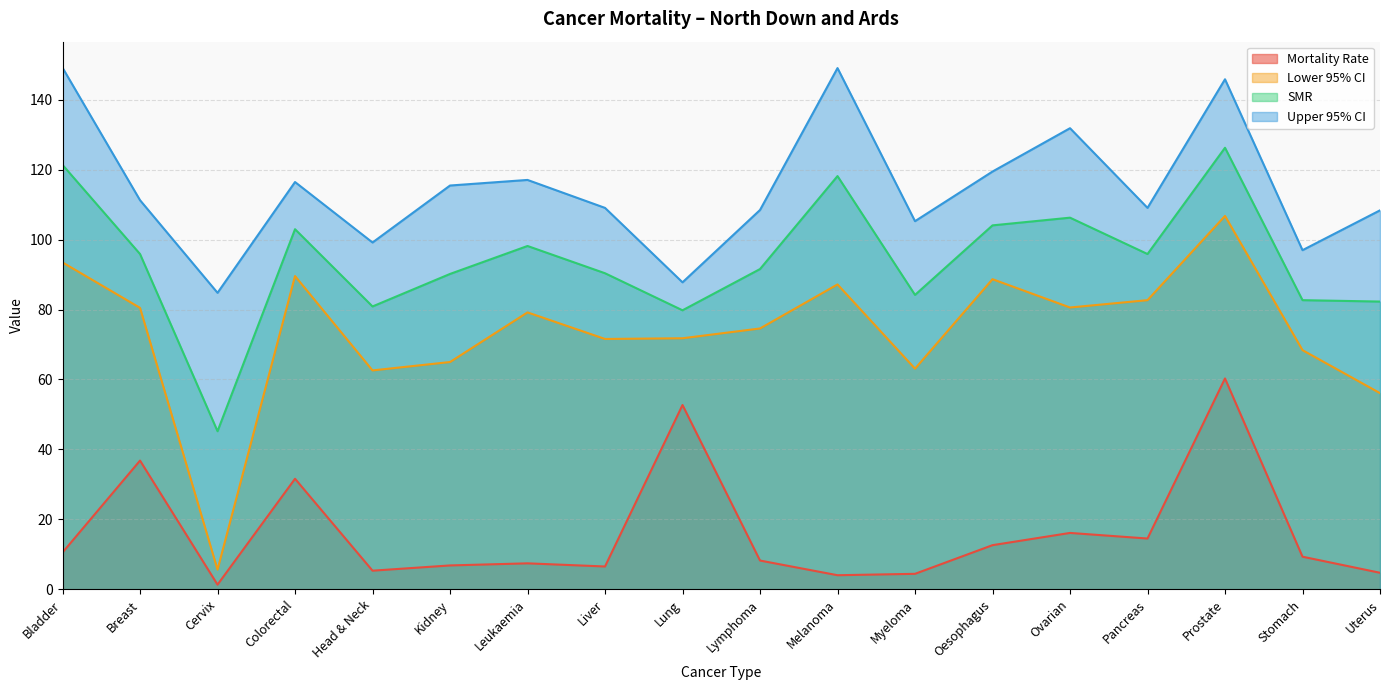

At which label does Upper 95% CI first exceed 111?

Bladder